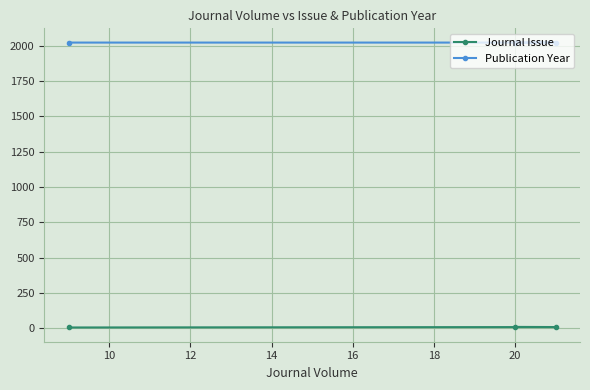

List the series in order of their overall mean, lowest first.

Journal Issue, Publication Year